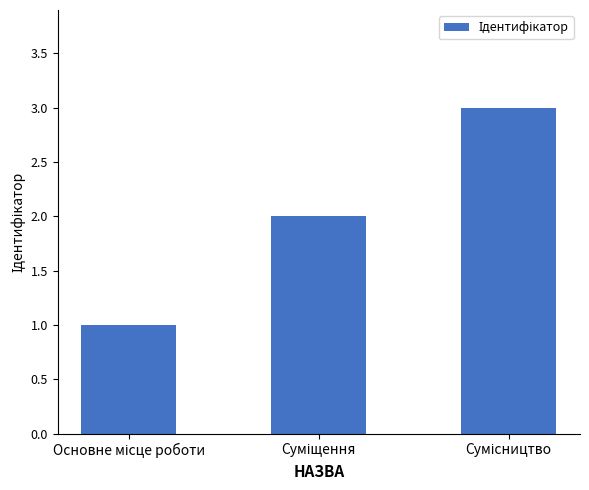

What is the sum of all values?

6